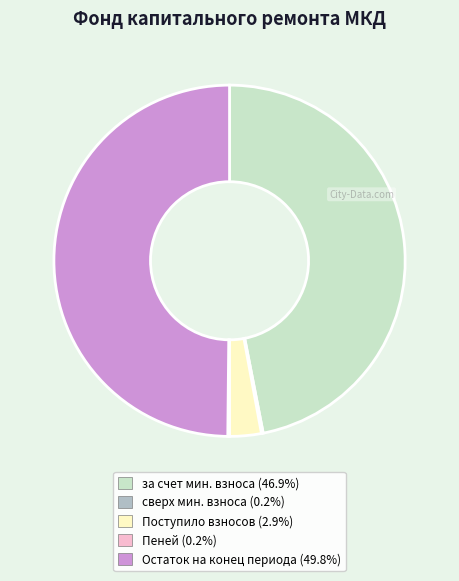

Does any single category account for the majority?

No